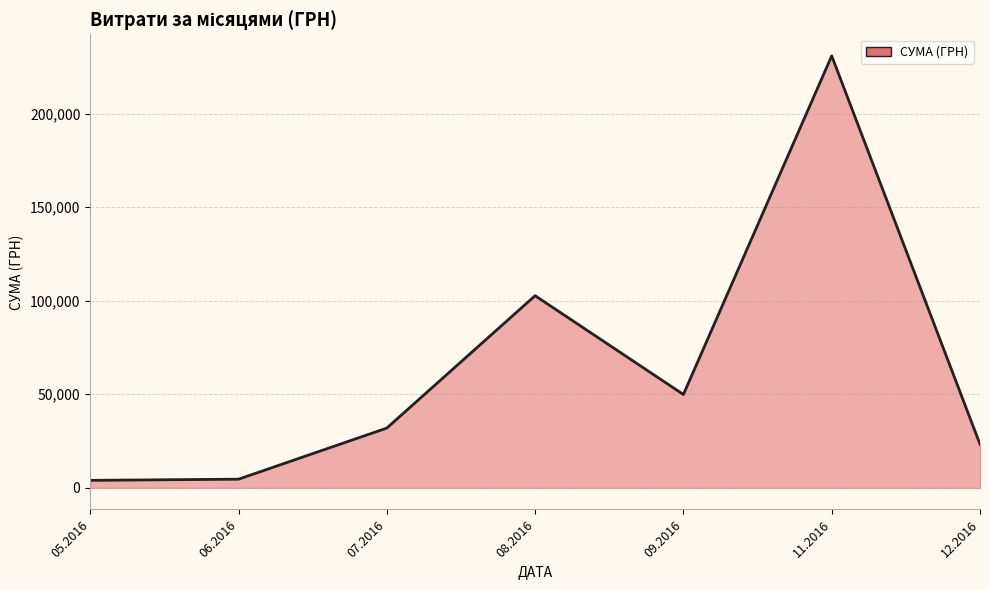

What is the difference between the maximum and minimum values?

226834.9